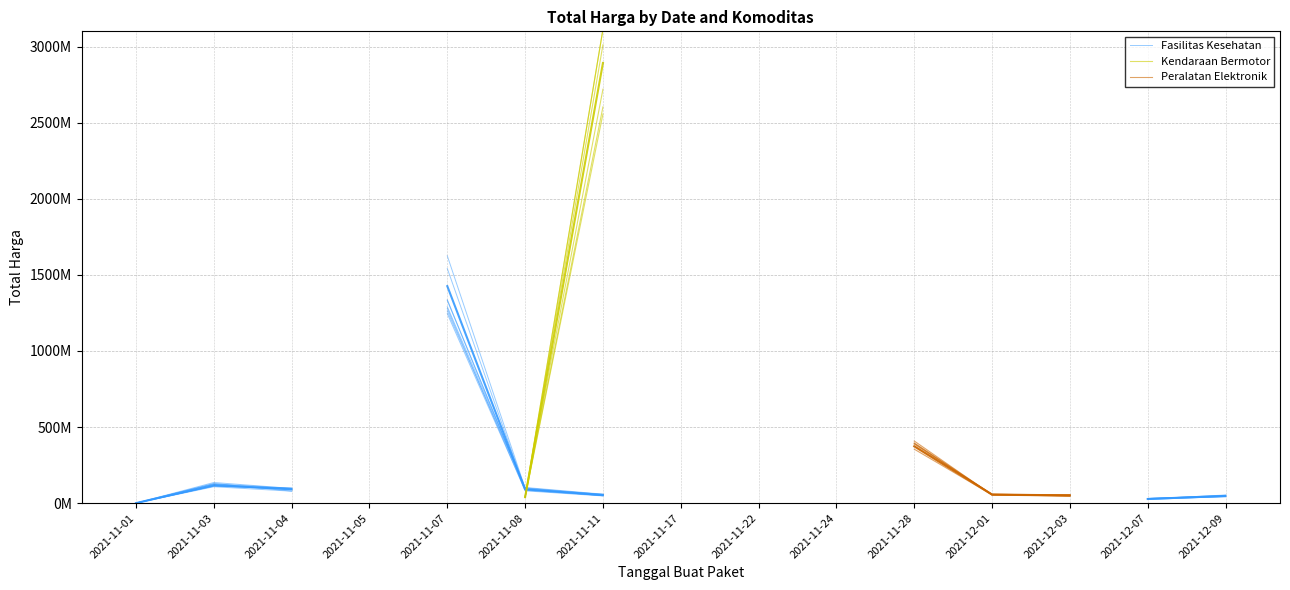

What position from the left is 2021-11-01?

1